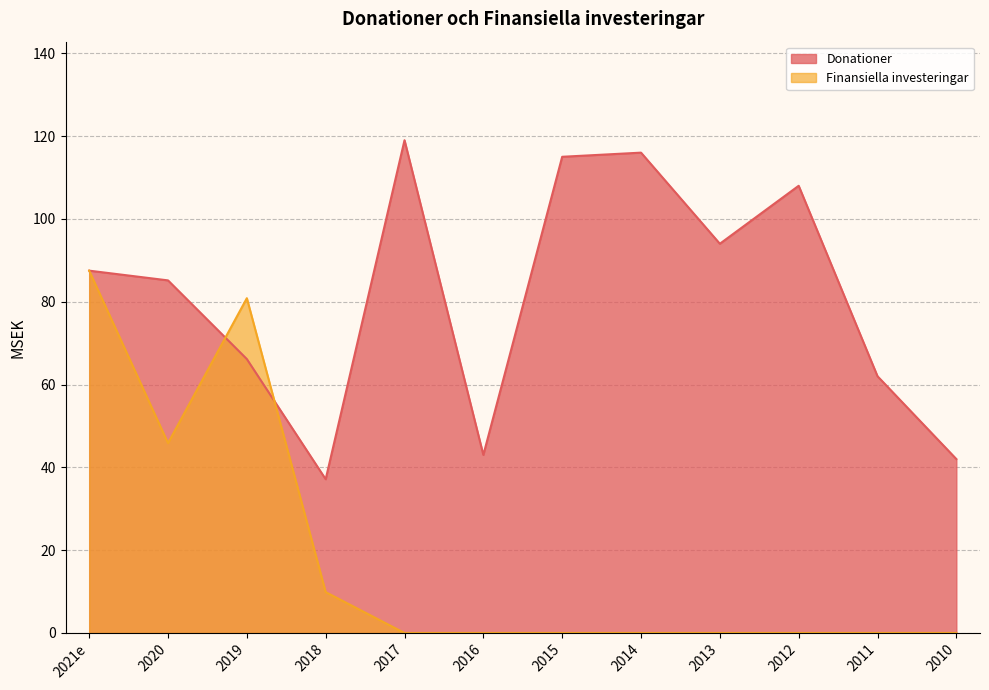

True or false: Donationer has a value of 27.9 at 2019.

False